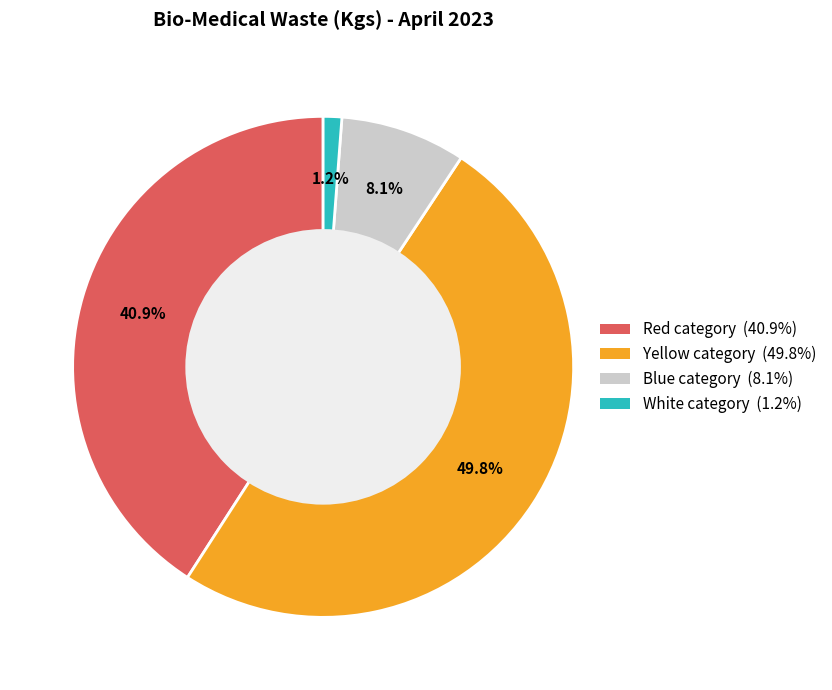

Count the number of slices in the pie.

4